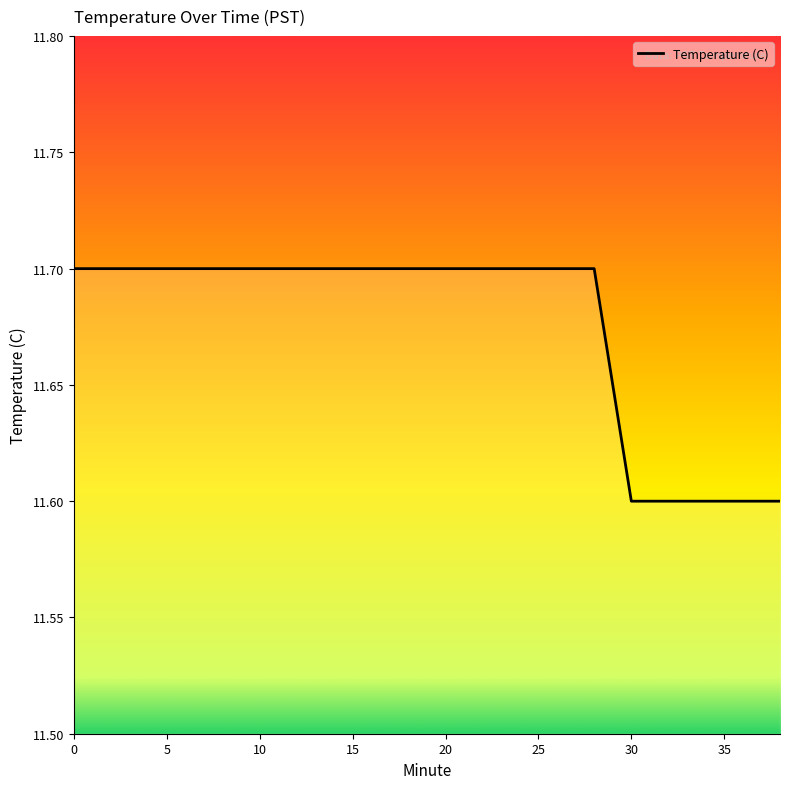

How many lines are shown in the chart?

1